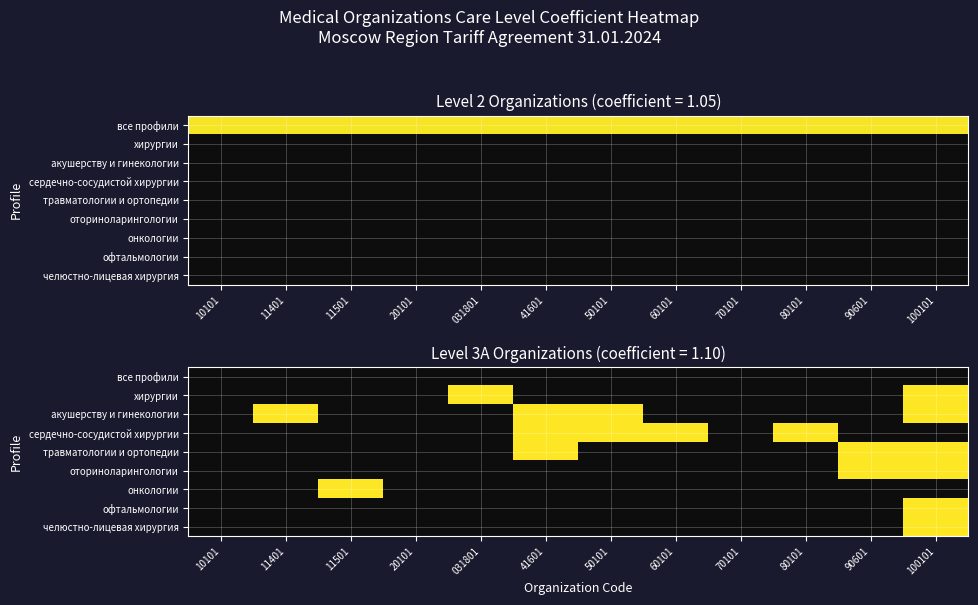

List the labels in order of травматологии и ортопедии value, smallest first.

10101, 11401, 11501, 20101, 031801, 41601, 50101, 60101, 70101, 80101, 90601, 100101